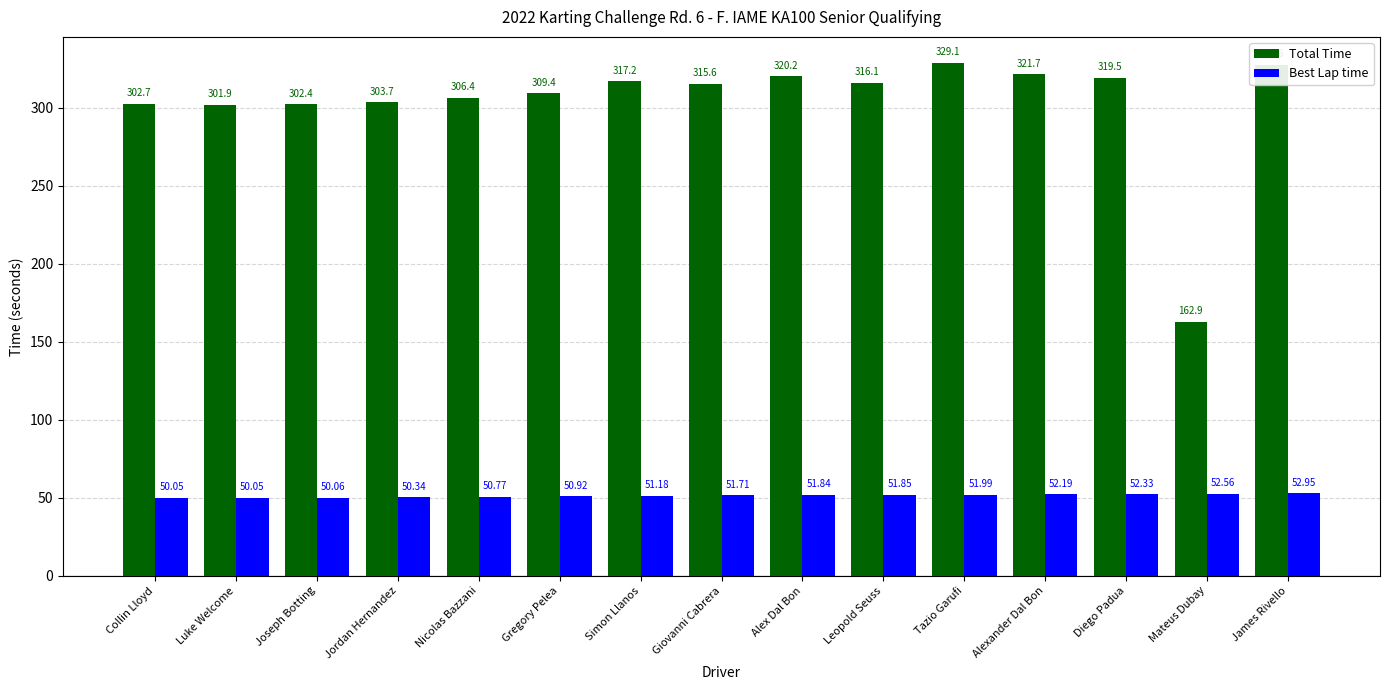

Which series has the largest total across all categories?

Total Time